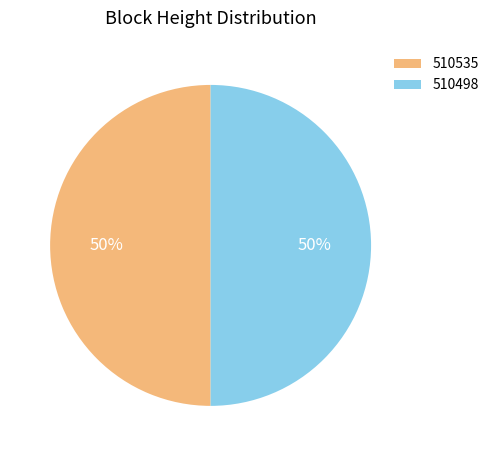

What is the ratio of the value at 510535 to the value at 510498?

1.0